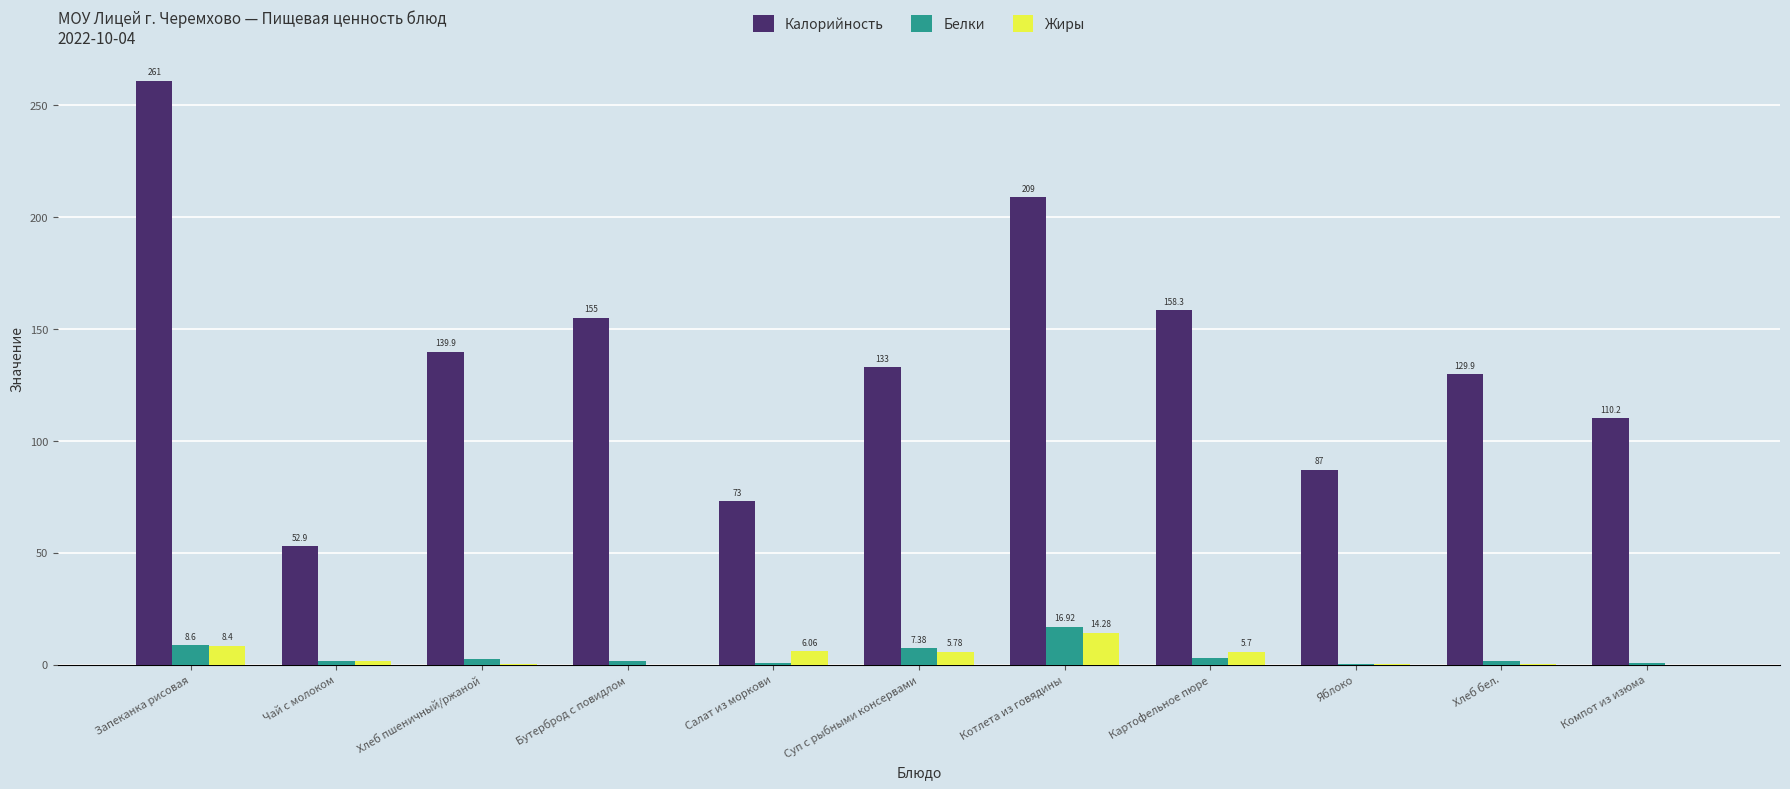

What is the average value of the Калорийность series?

137.2